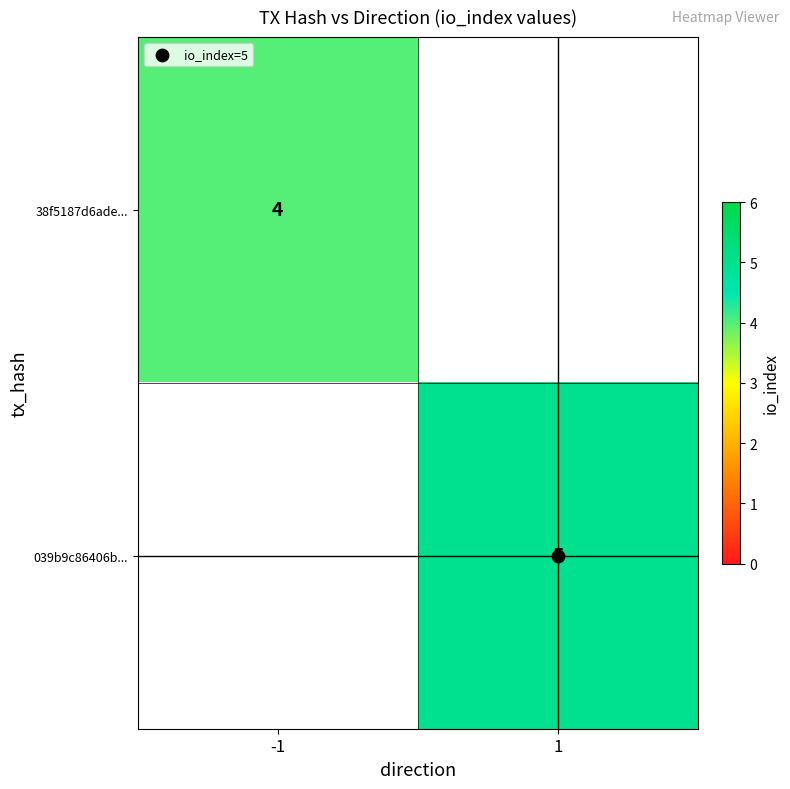

Is the value of 38f5187d6ade... at 1 greater than the value of 039b9c86406b... at -1?

No